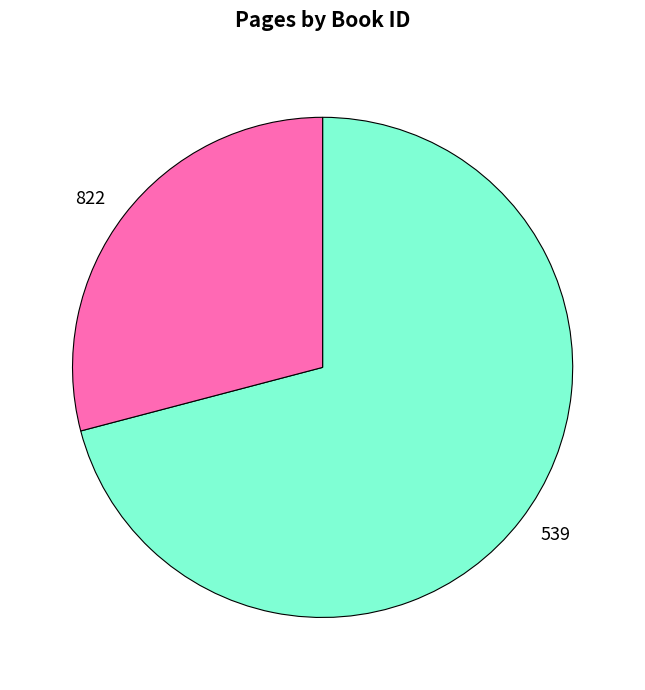

Which has a higher value, 539 or 822?

539